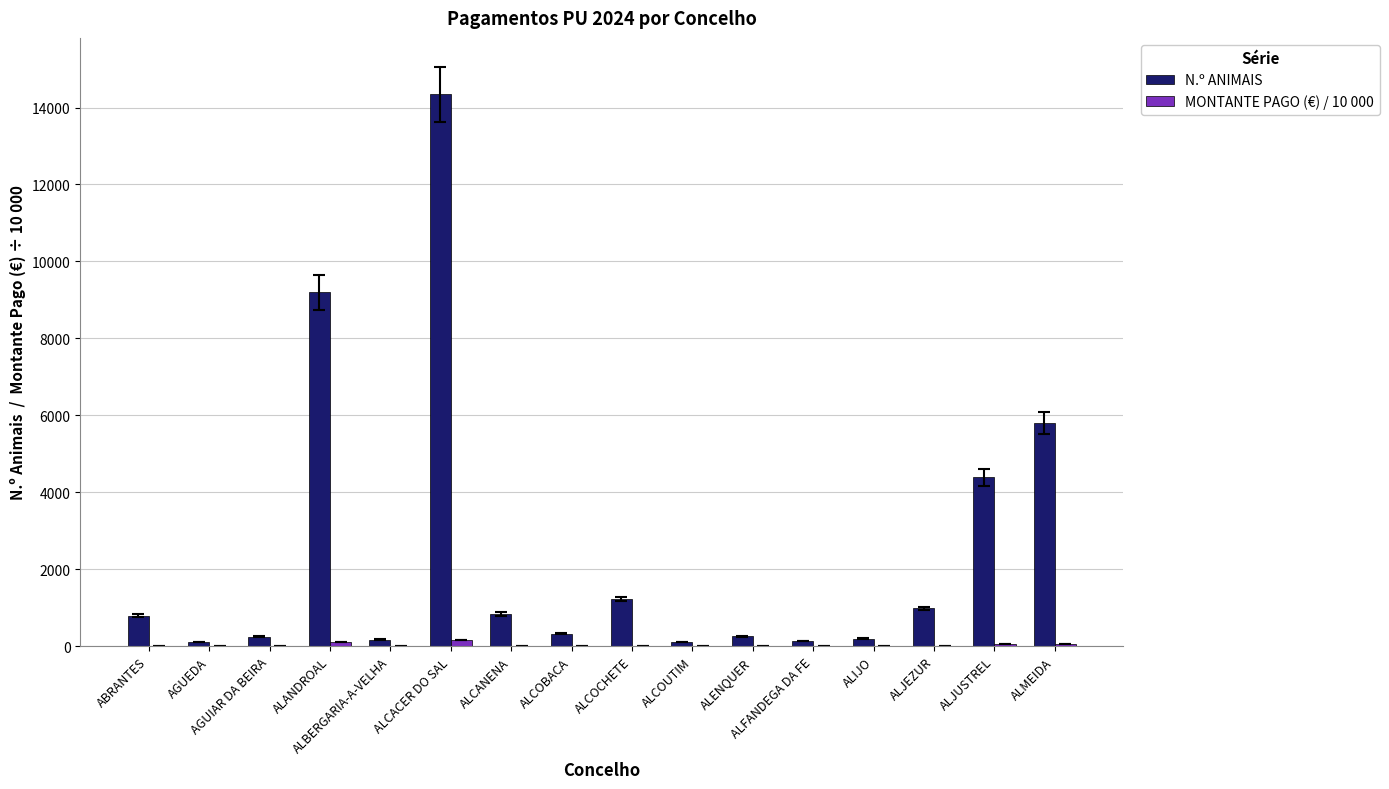

What is the spread (max minus min) of values at AGUEDA?

102.8